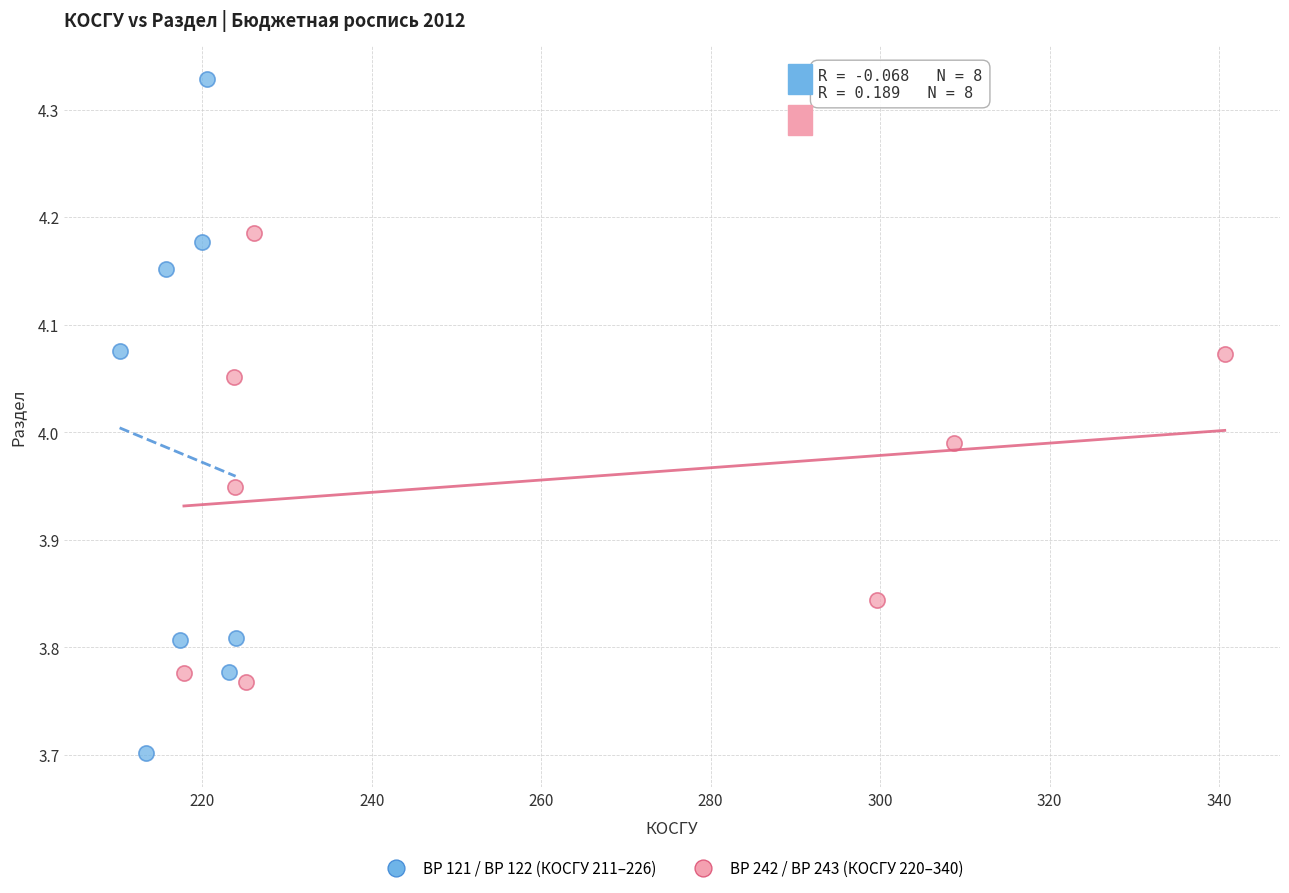

Which series has the largest Y range (max minus min)?

ВР 121 / ВР 122 (КОСГУ 211–226)